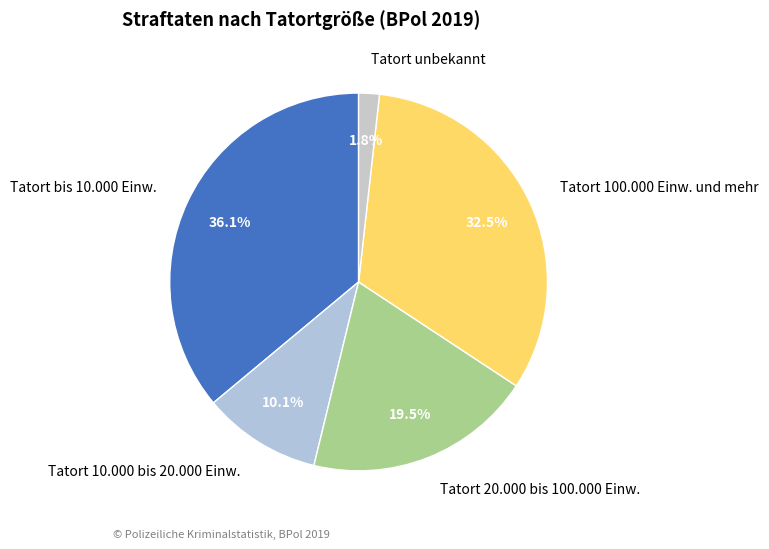

What is the ratio of the value at Tatort 10.000 bis 20.000 Einw. to the value at Tatort bis 10.000 Einw.?

0.3